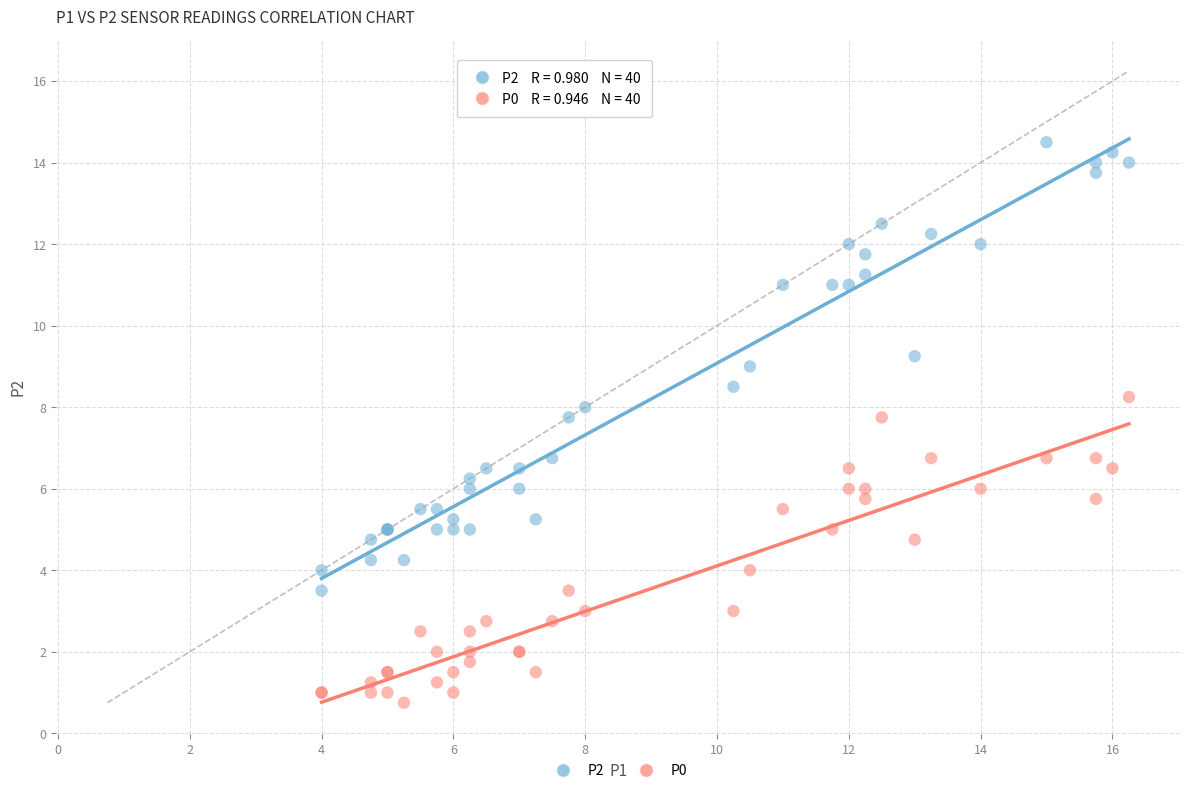

What is the X range (max minus min) for the scatter plot?

12.2